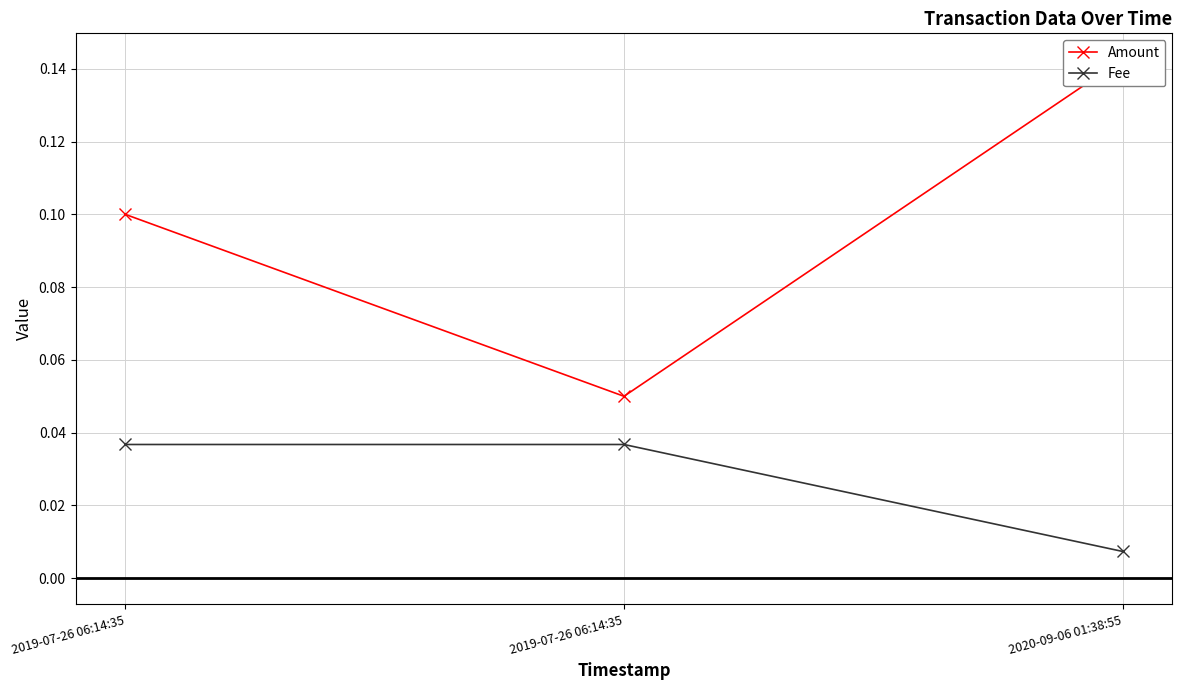

What is the difference between the maximum and minimum values in the Amount series?

0.1